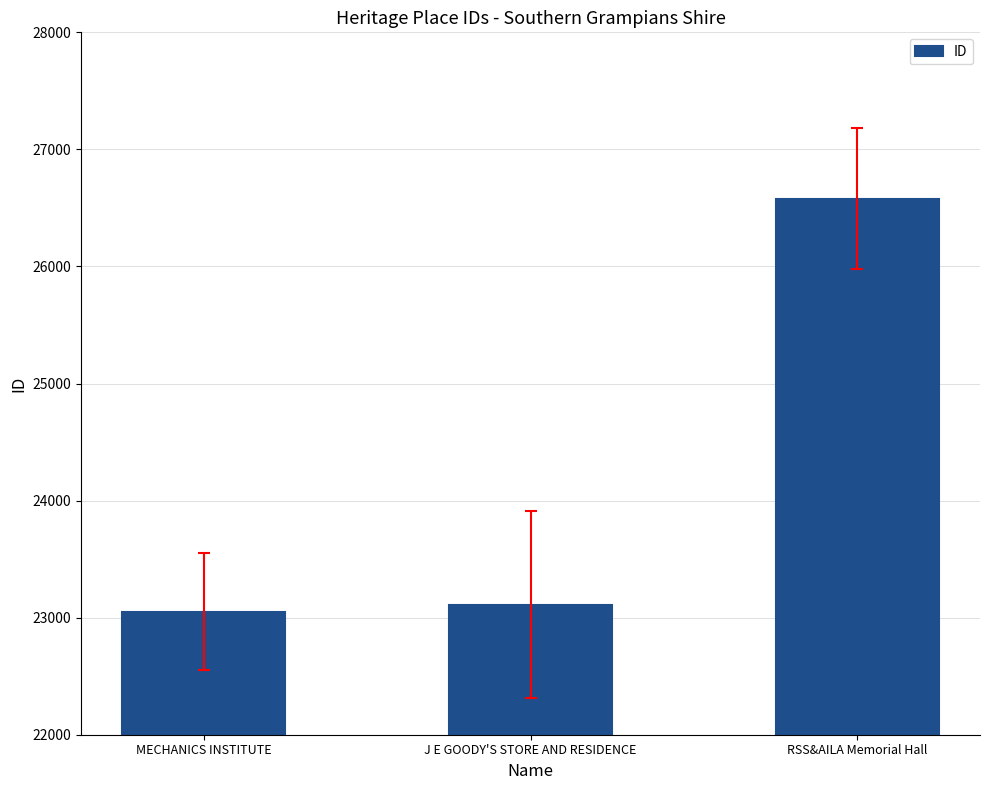

What is the average value?

24247